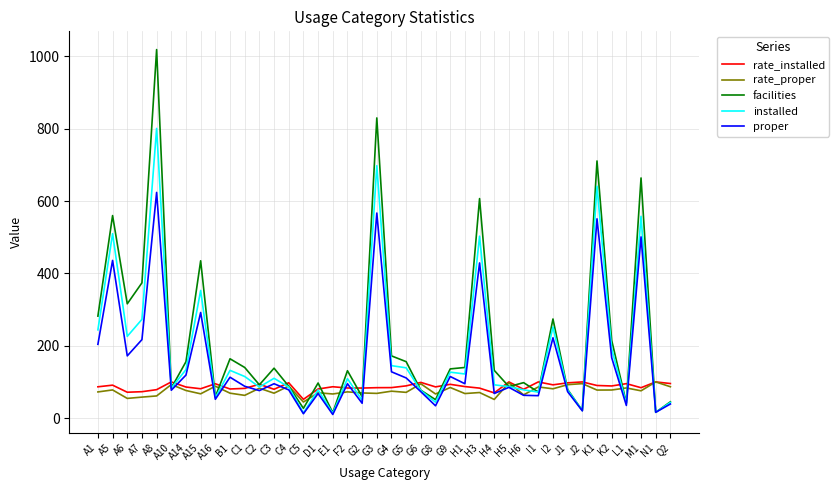

The value of rate_installed at A10 is 164.0. True or false?

False